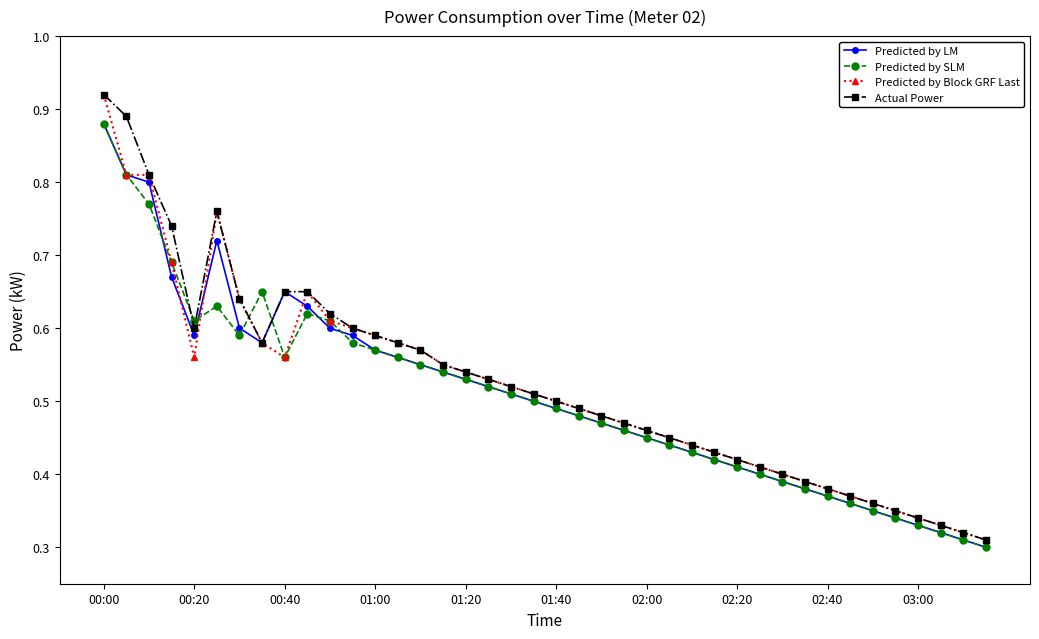

What is the sum of all Predicted by LM values?

20.3